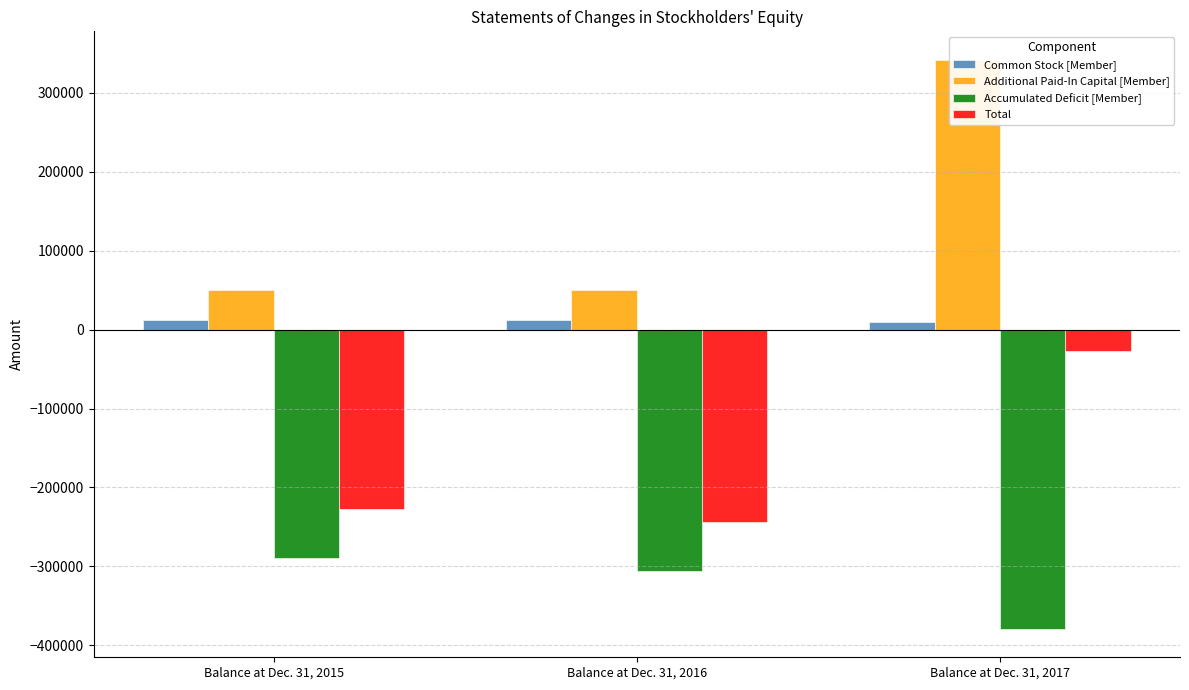

Reading left to right, extract all data points from this chart.

Common Stock [Member]: 11664	11664	10048
Additional Paid-In Capital [Member]: 49546	49546	341928
Accumulated Deficit [Member]: -289025	-305557	-379219
Total: -227815	-244347	-27243